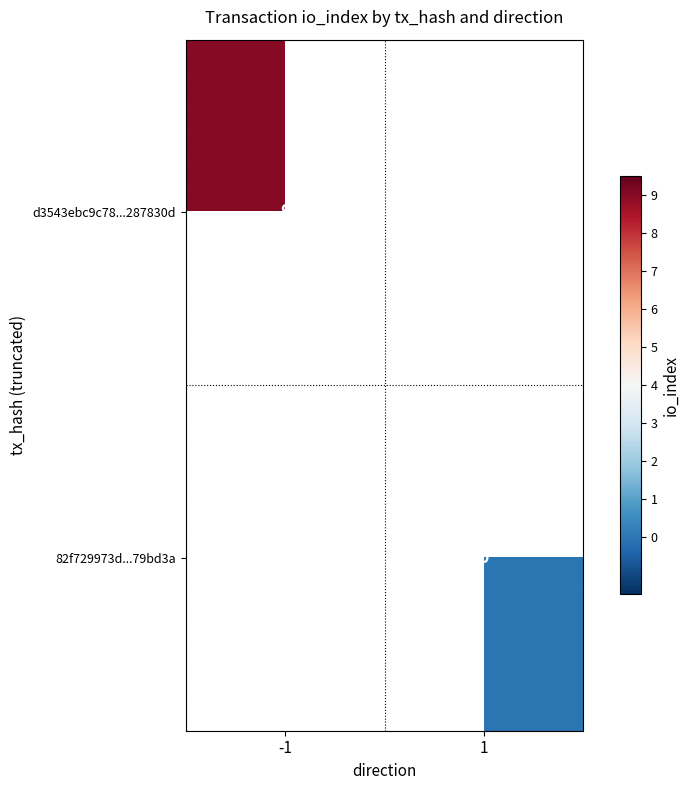

At how many categories does at least one series exceed 0?

1